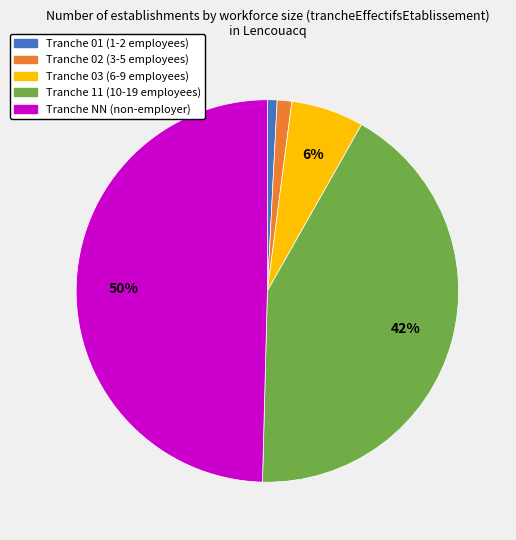

Which category has the biggest portion of the pie?

Tranche NN (non-employer)